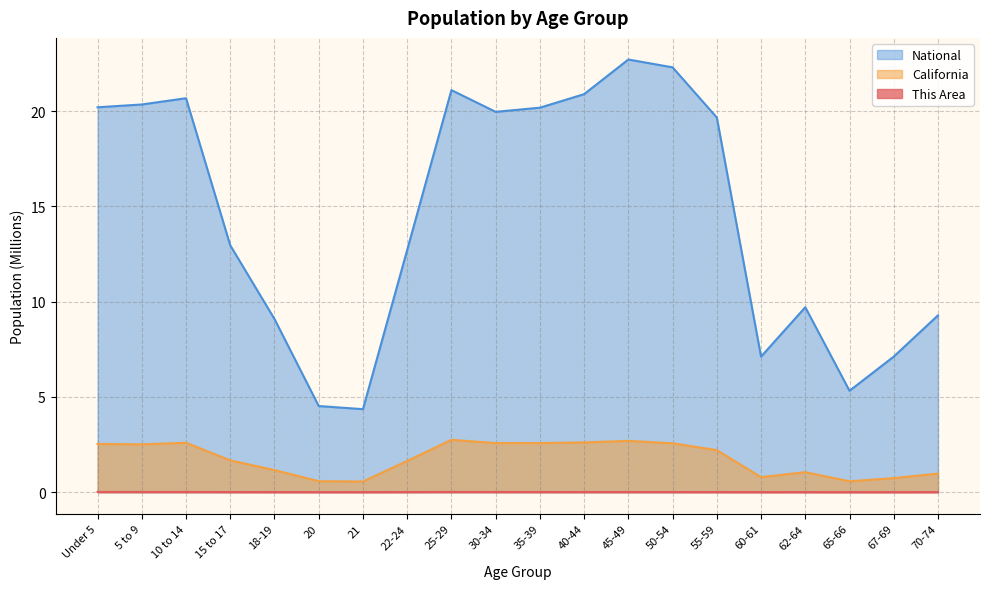

The California series shows 0.7 at 67-69. True or false?

True